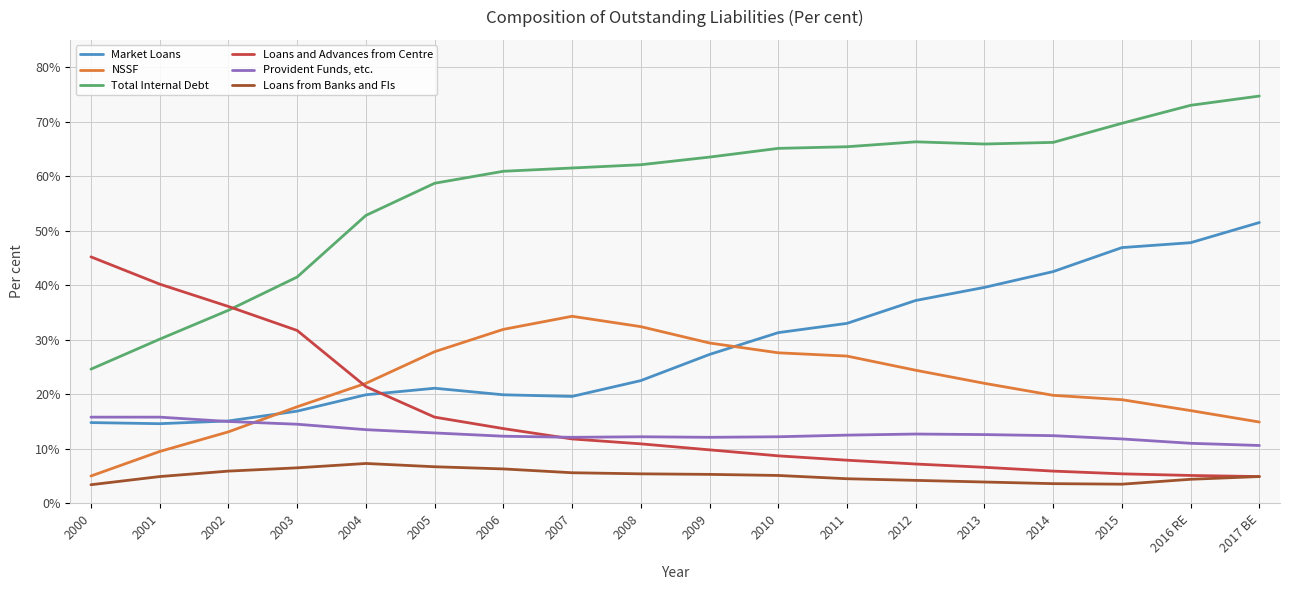

True or false: Provident Funds, etc. and Loans from Banks and FIs cross at least once.

False